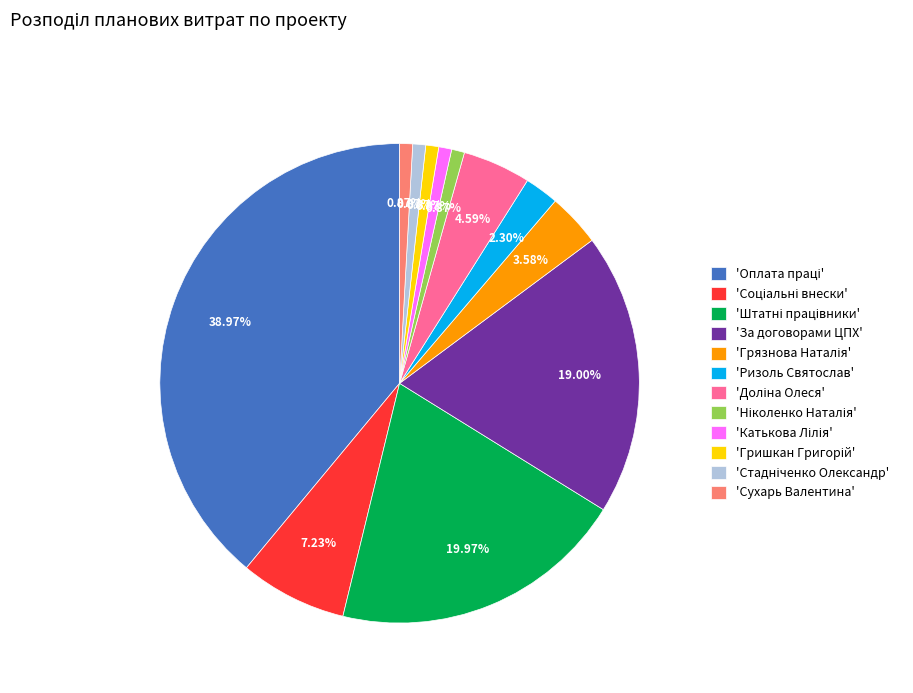

Is the sum of 'Сухарь Валентина' and 'Ризоль Святослав' greater than half?

No